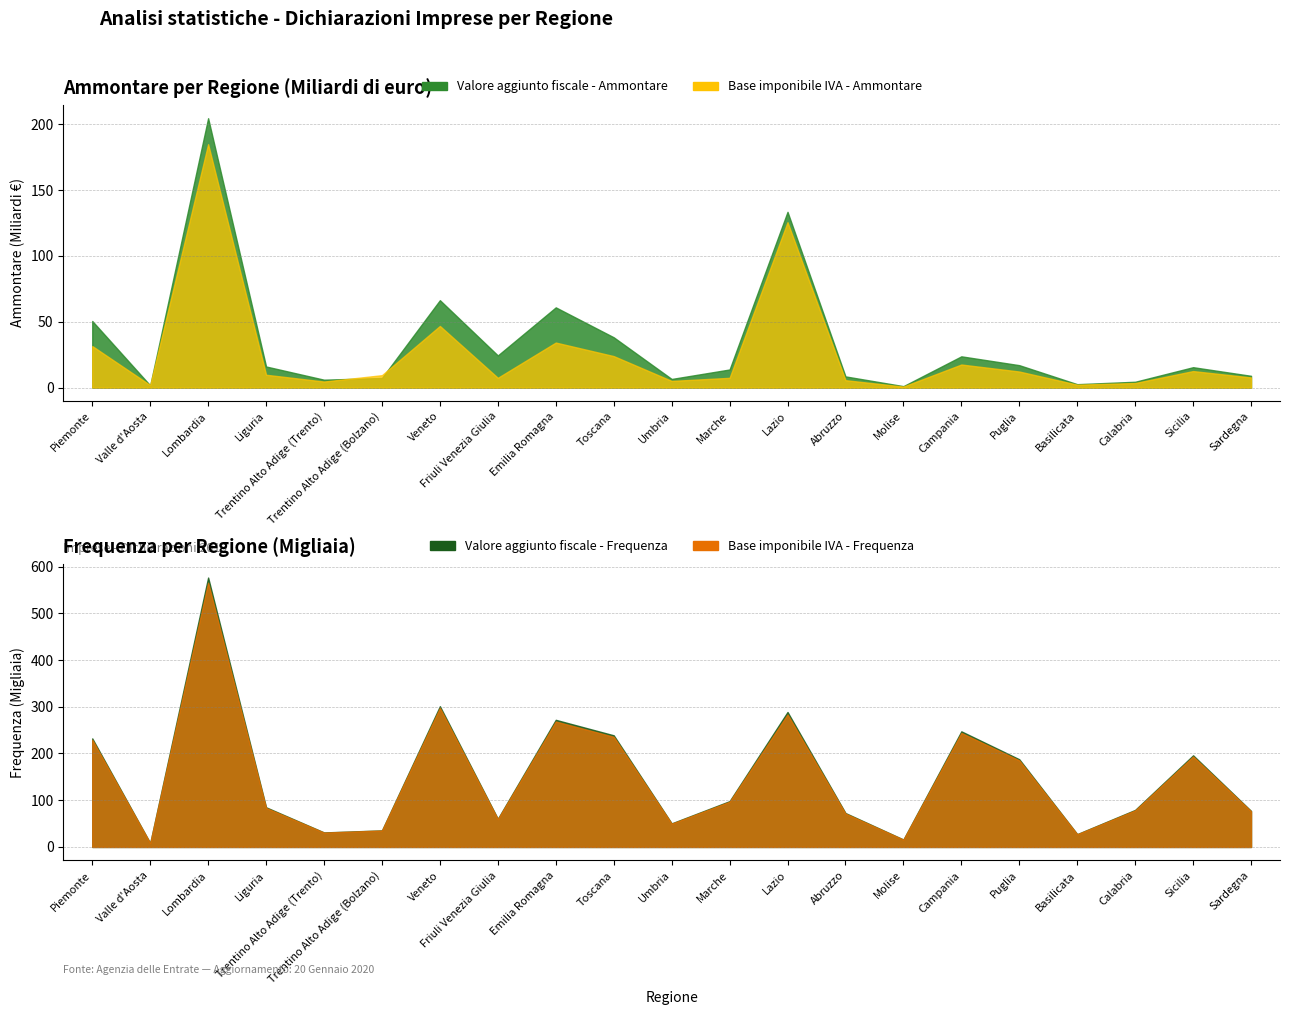

Is it true that Base imponibile IVA - Ammontare equals 34.2 at Emilia Romagna?

True